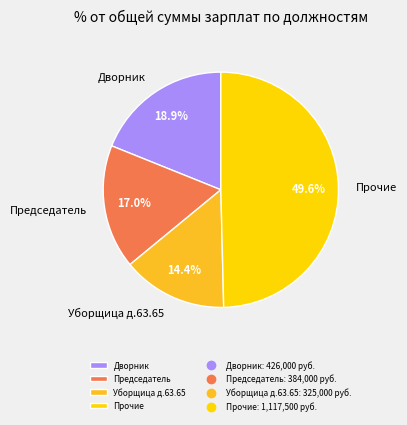

Does any single category account for the majority?

No